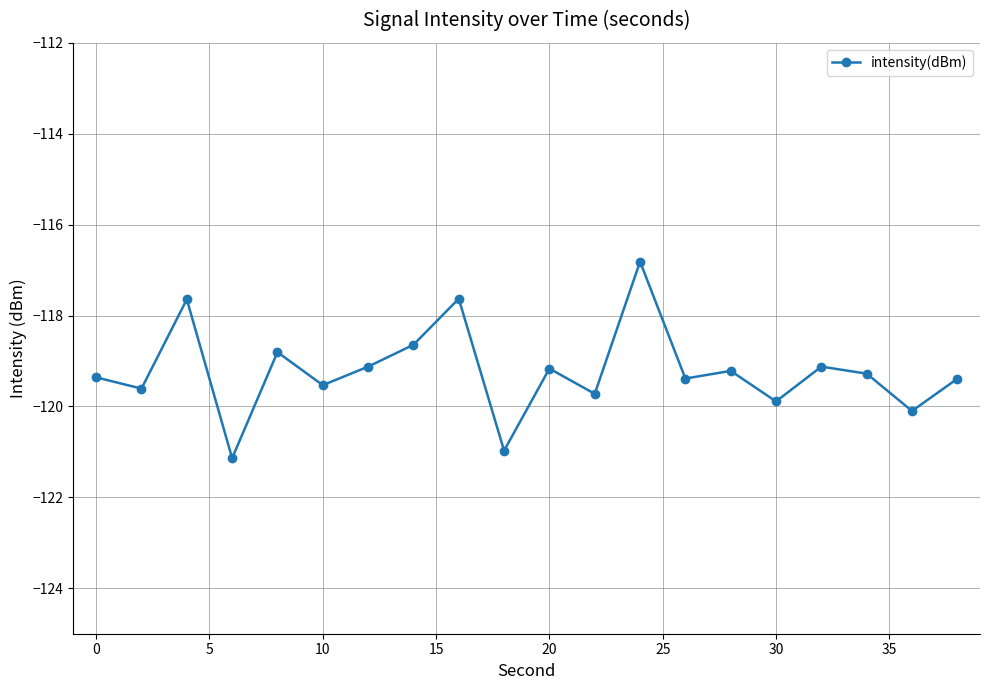

What is the sum of all values?

-2384.5